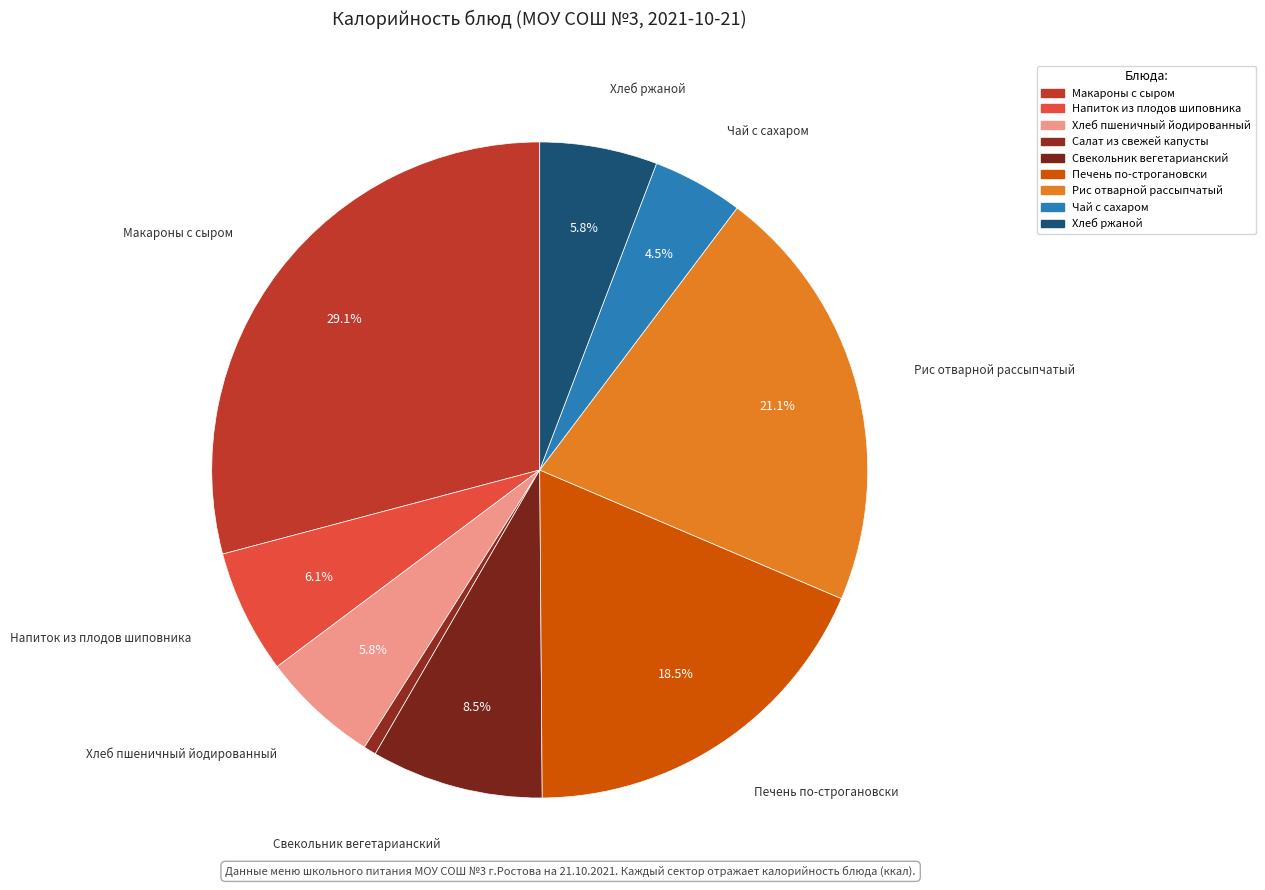

Count the number of slices in the pie.

9